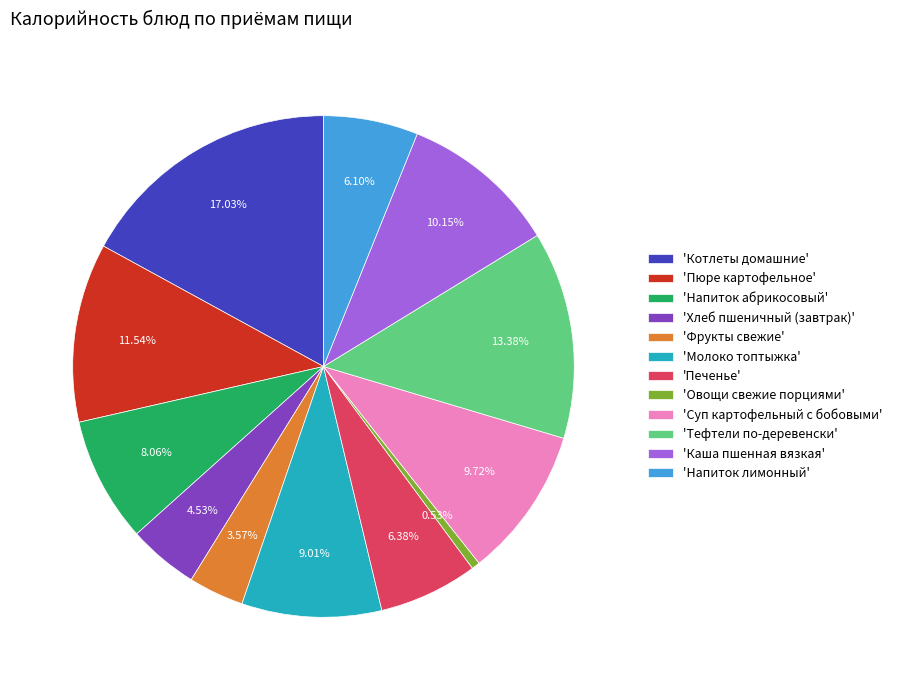

Is there a majority slice in this chart?

No